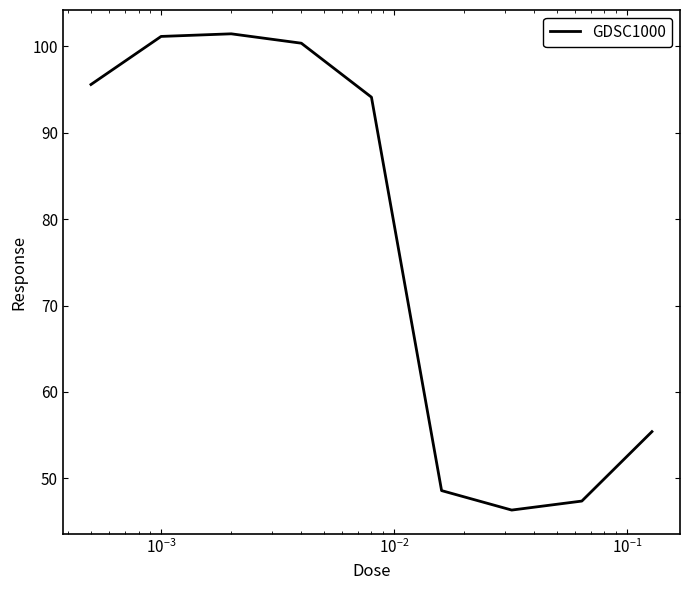

What is the difference between the maximum and minimum values?

55.1